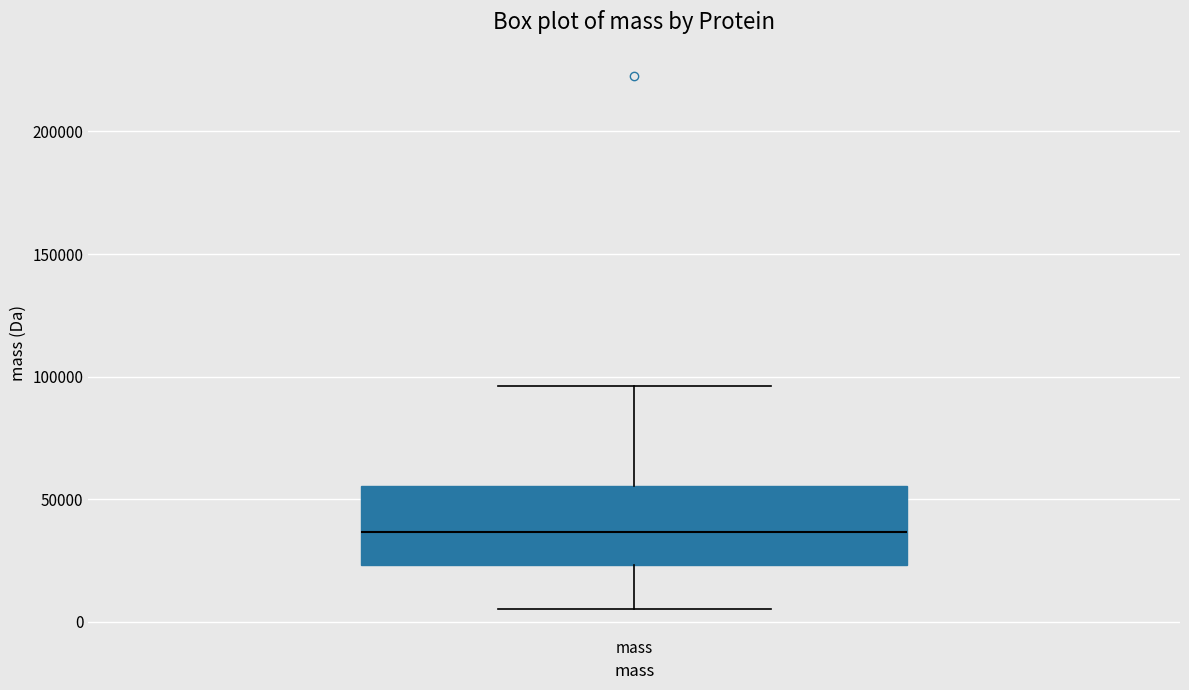

Read this box plot against the y-axis: the position of the median line, the range covered by the box, and the ends of both whiskers. The values are not printed on the chart, so give them approximately, as read against the axis.

median 35000, box 25000 to 55000, whiskers 5000 to 95000